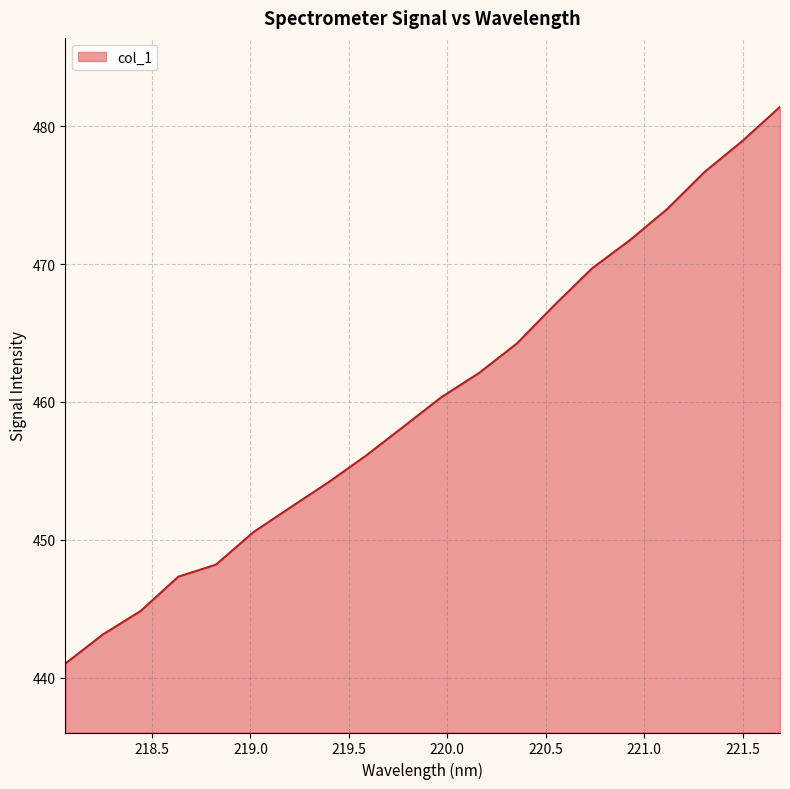

How many lines are shown in the chart?

1